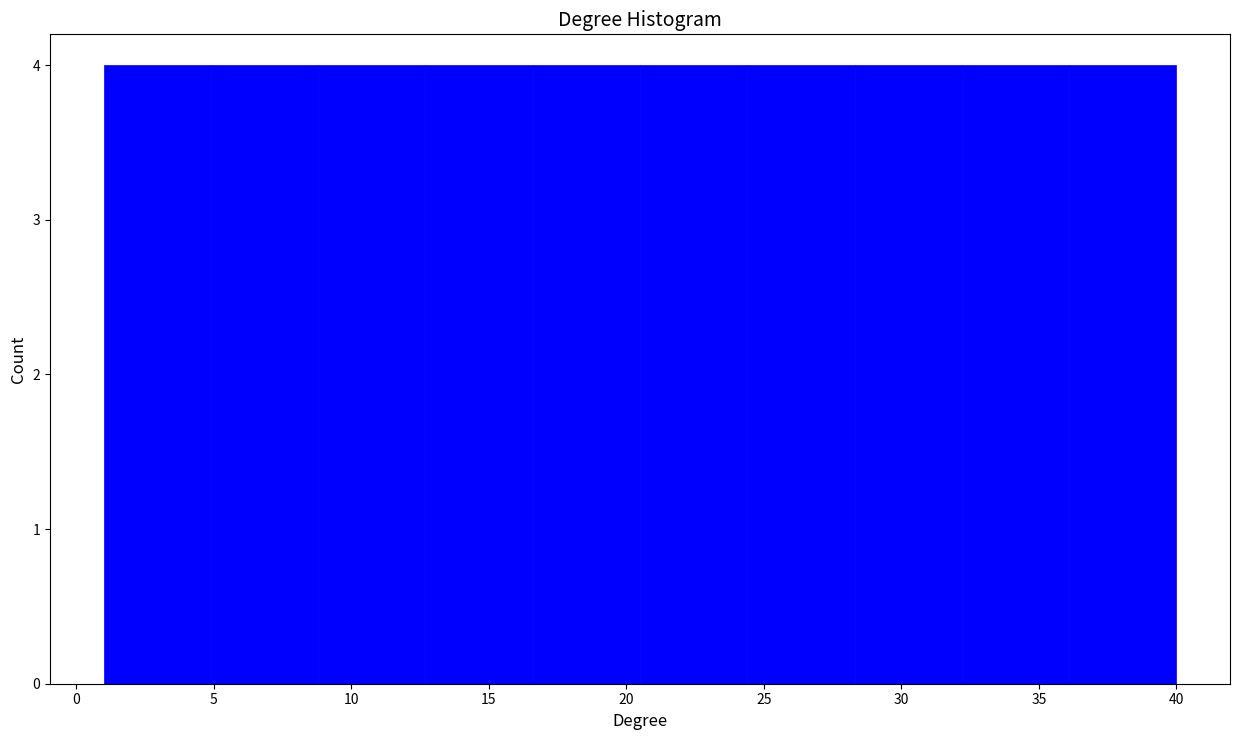

What is the height of the bar covering 24.4 to 28.3 on the x-axis? Neither the bar edges nor the heights are printed on the chart, so give them approximately, as read against the axes.

4